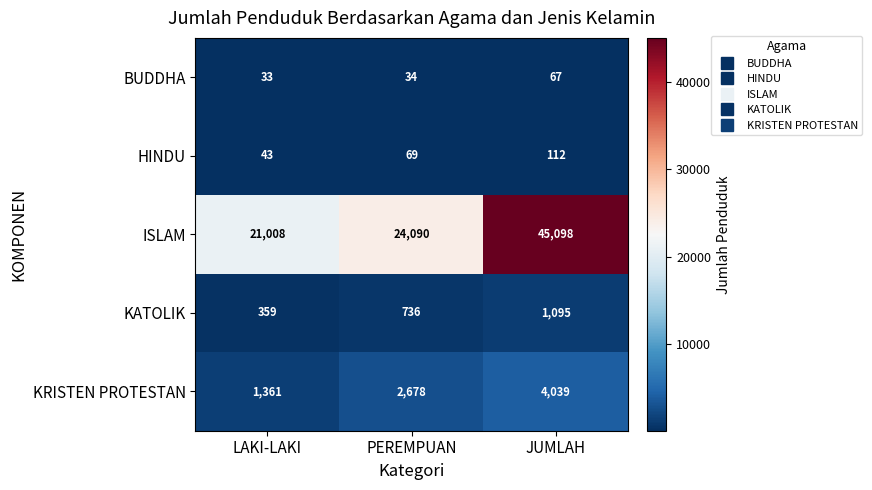

Where is ISLAM nearest to the value 33053?

PEREMPUAN